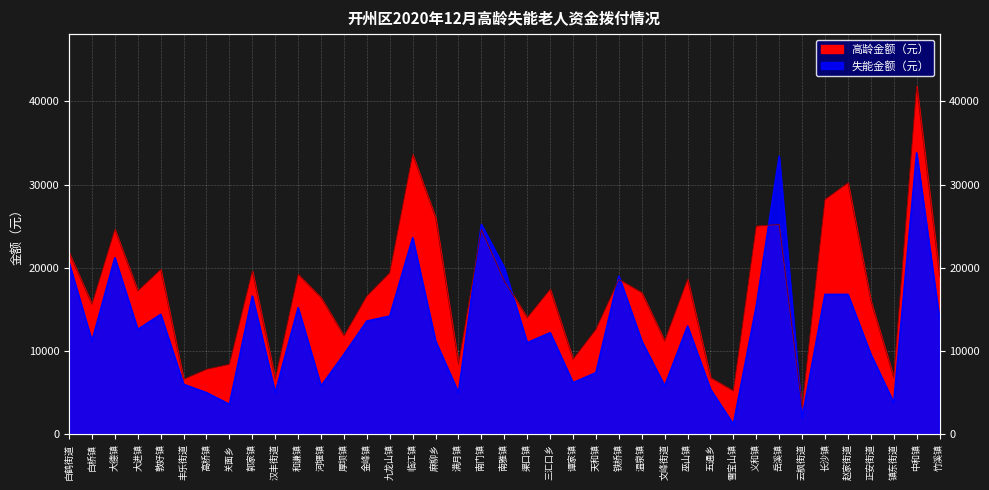

Where is the first local minimum for 失能金额（元）?

白桥镇